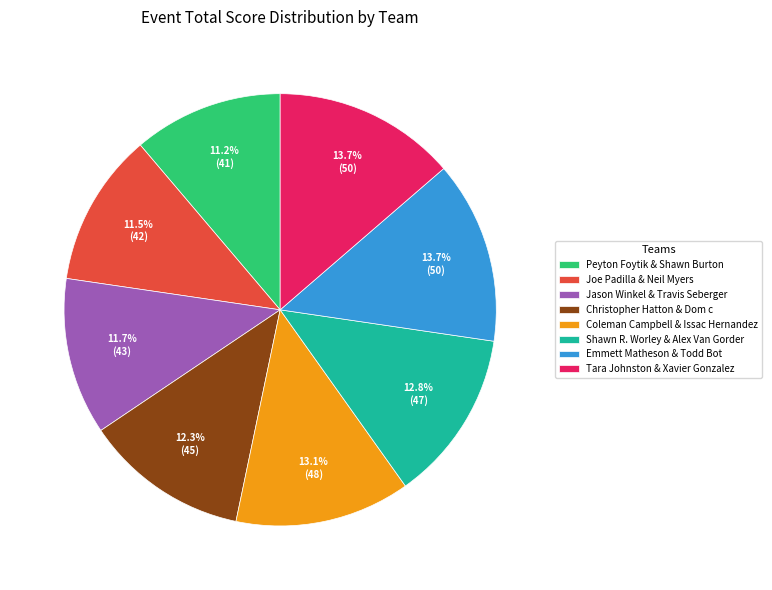

Which has a higher value, Emmett Matheson & Todd Bot or Peyton Foytik & Shawn Burton?

Emmett Matheson & Todd Bot